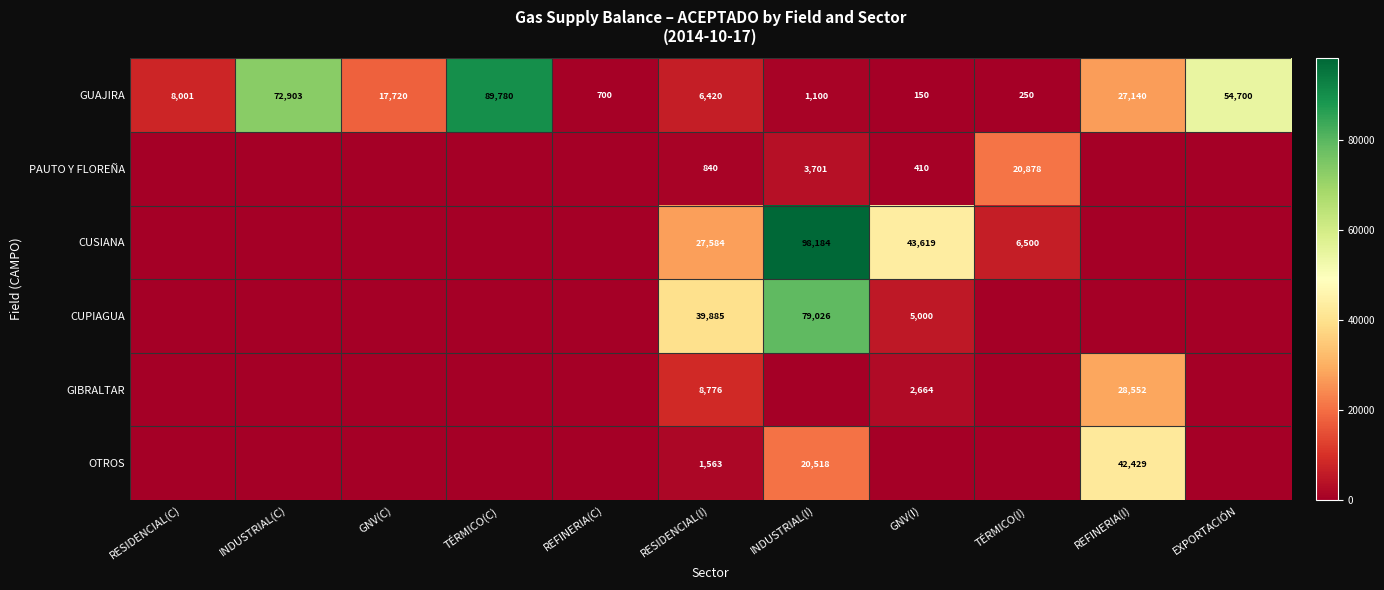

What is the sum of the GUAJIRA values at REFINERIA(C) and GNV(C)?

18420